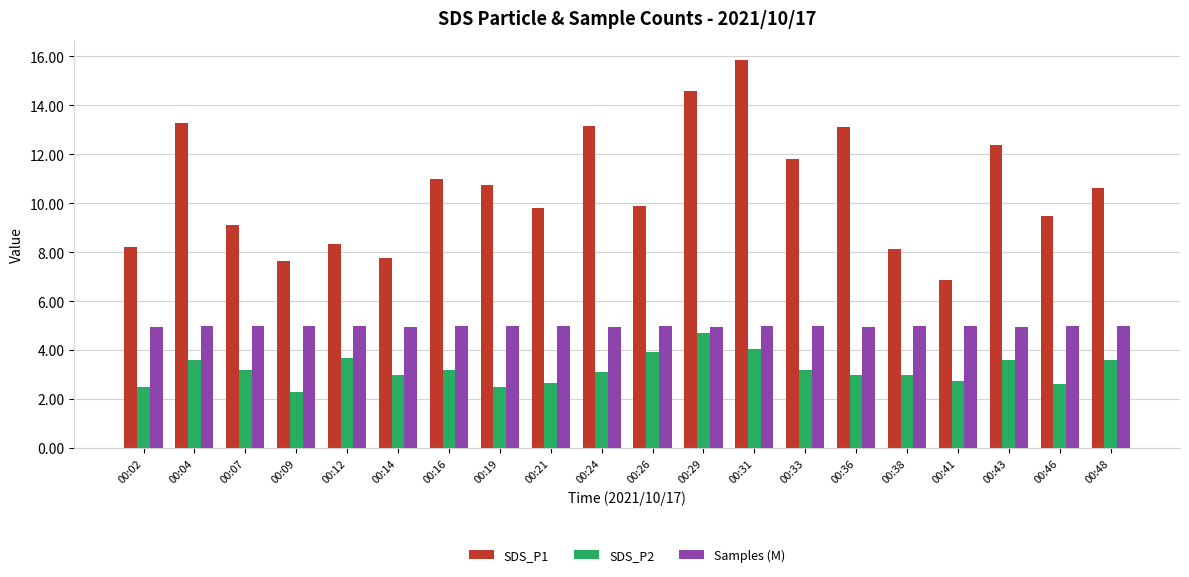

At which label does SDS_P1 reach its minimum?

00:41